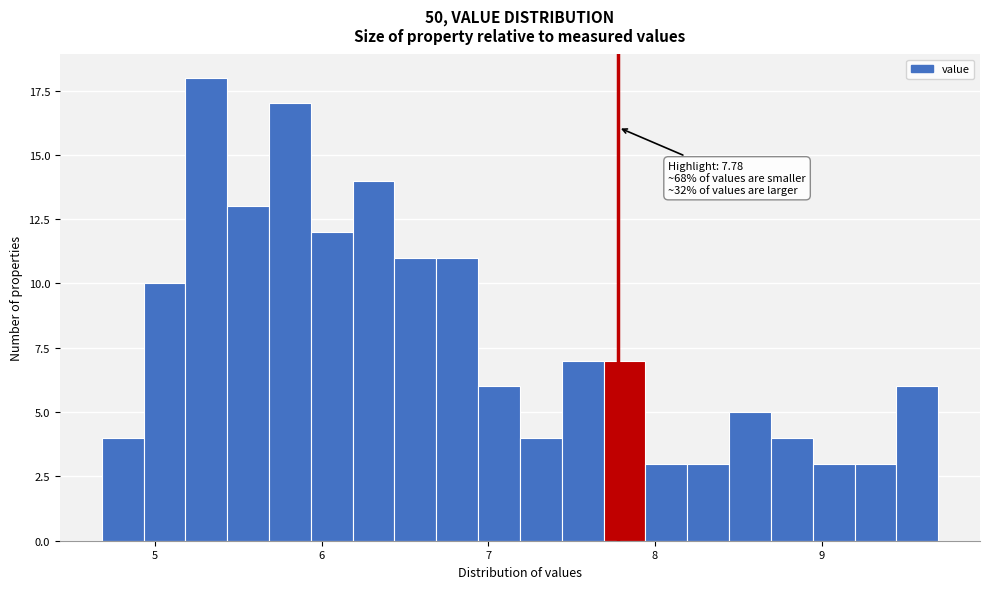

Read against the x-axis, roughly where is the centre of the tallest bar?

5.3